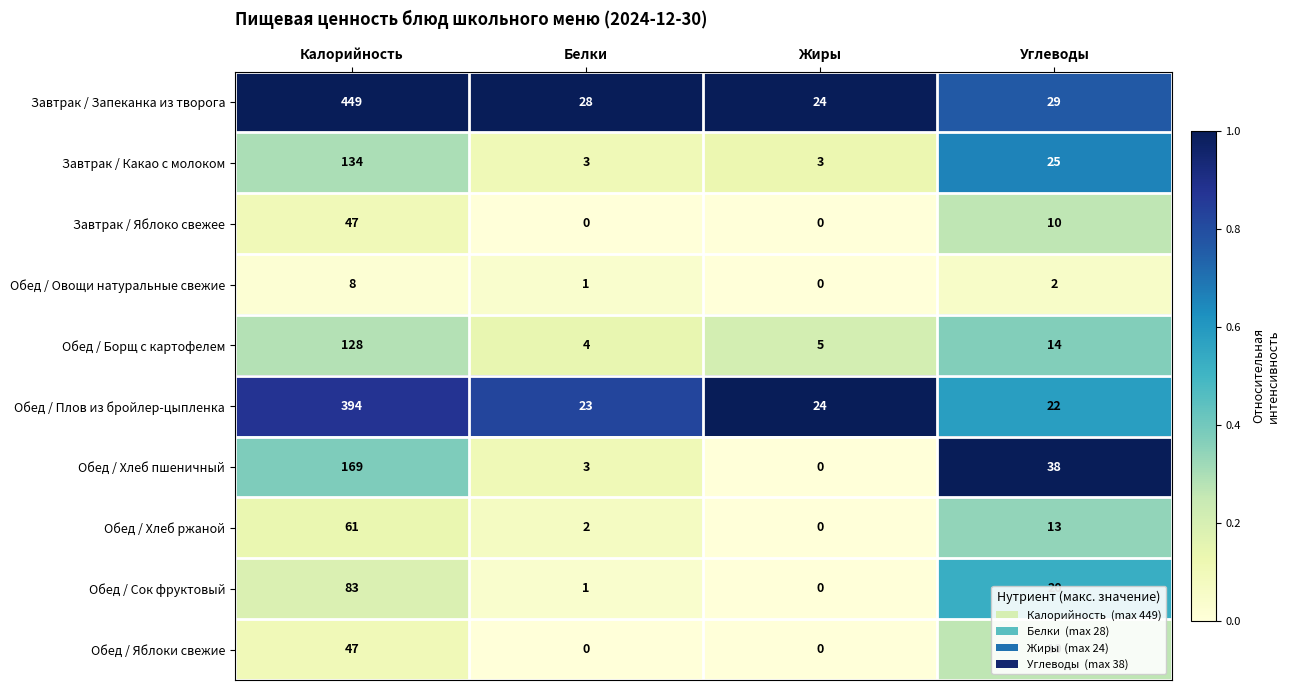

What is the total value across all series at Белки?

65